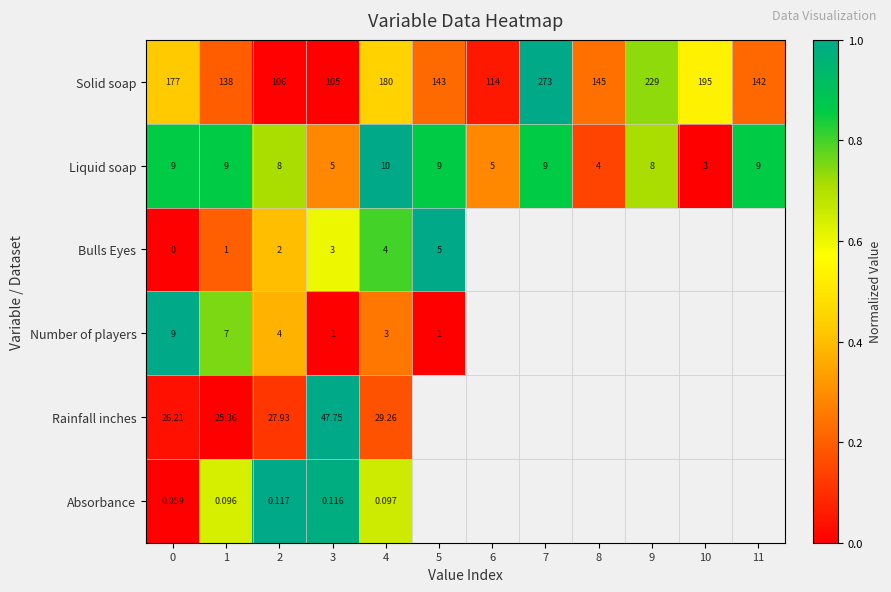

What is the difference between the highest and lowest values at 1?

137.9